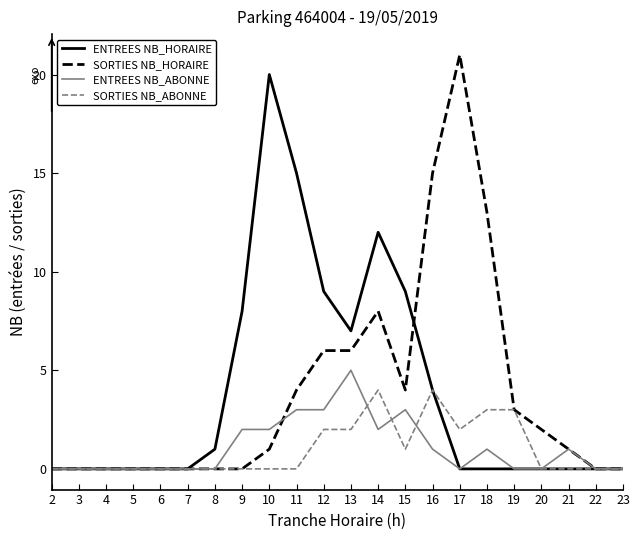

Rank the series at 18 from highest to lowest value.

SORTIES NB_HORAIRE, SORTIES NB_ABONNE, ENTREES NB_ABONNE, ENTREES NB_HORAIRE